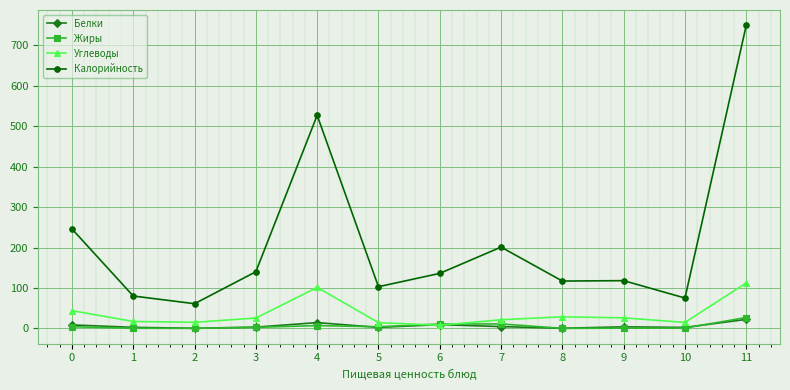

Is it true that Калорийность equals 79.3 at 0?

False